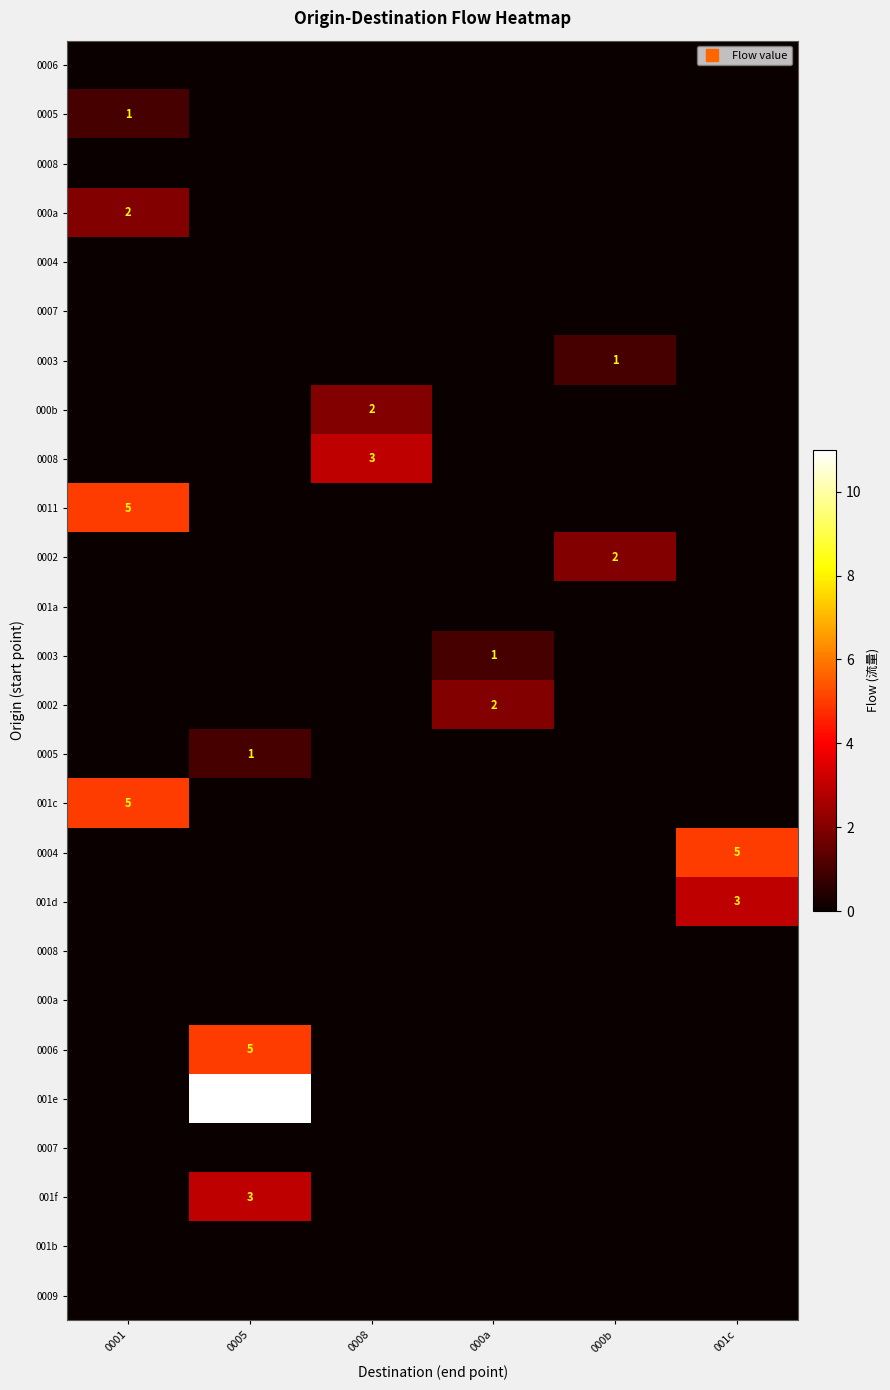

Count the number of data series in this chart.

26